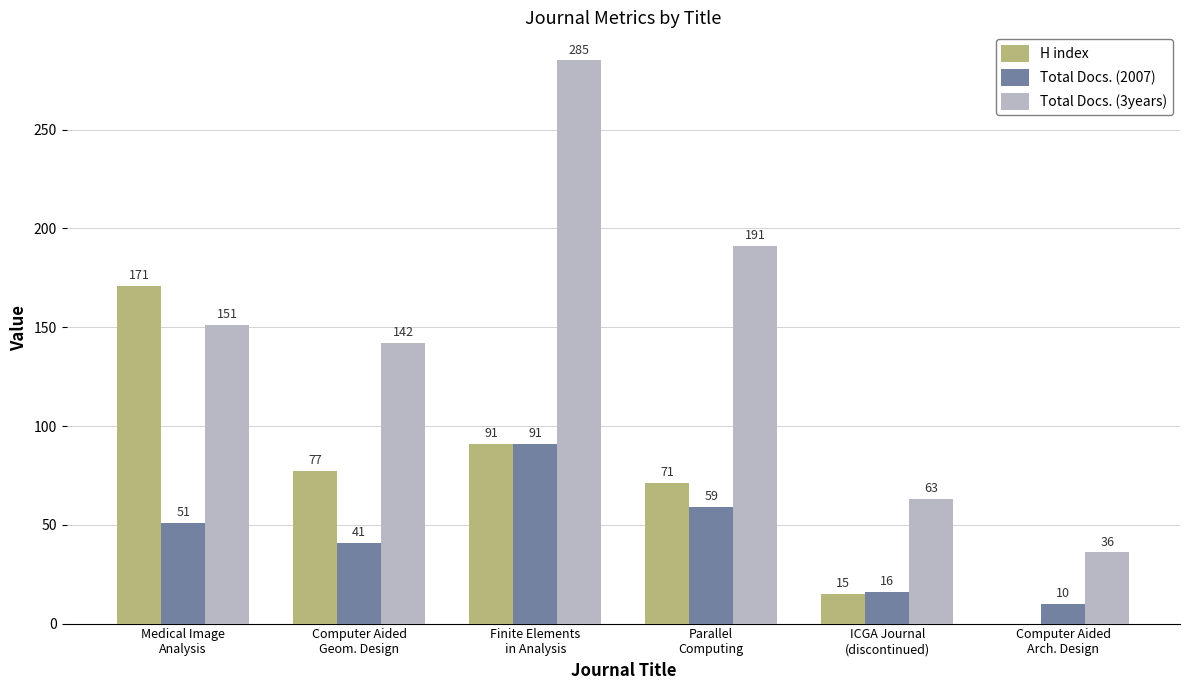

What is the difference between the H index values at Medical Image
Analysis and Finite Elements
in Analysis?

80